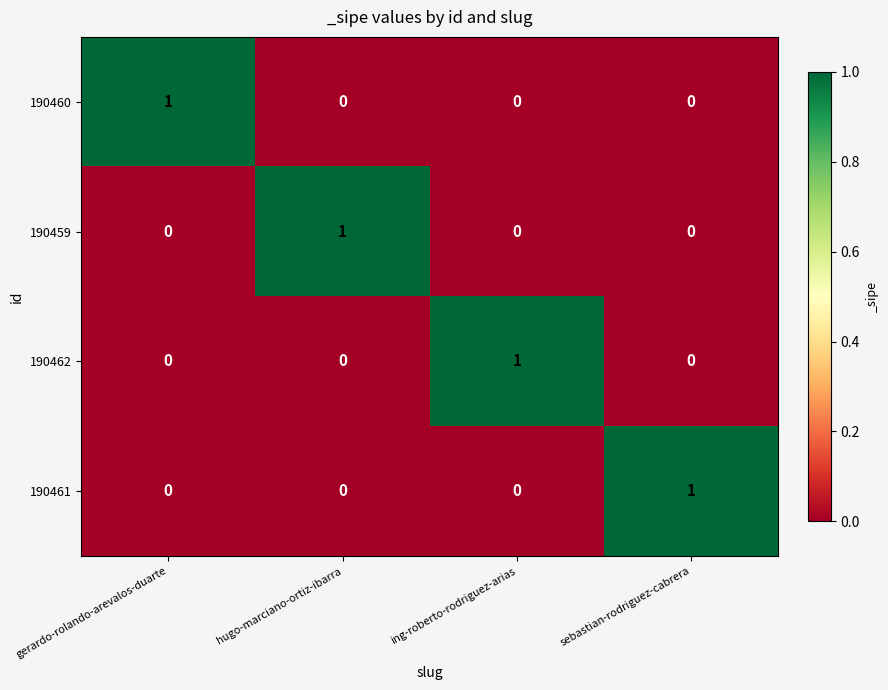

How many data points does each series have?

4